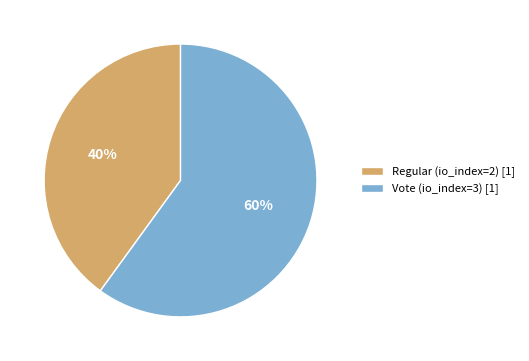

True or false: Regular (io_index=2) accounts for 55% of the total.

False